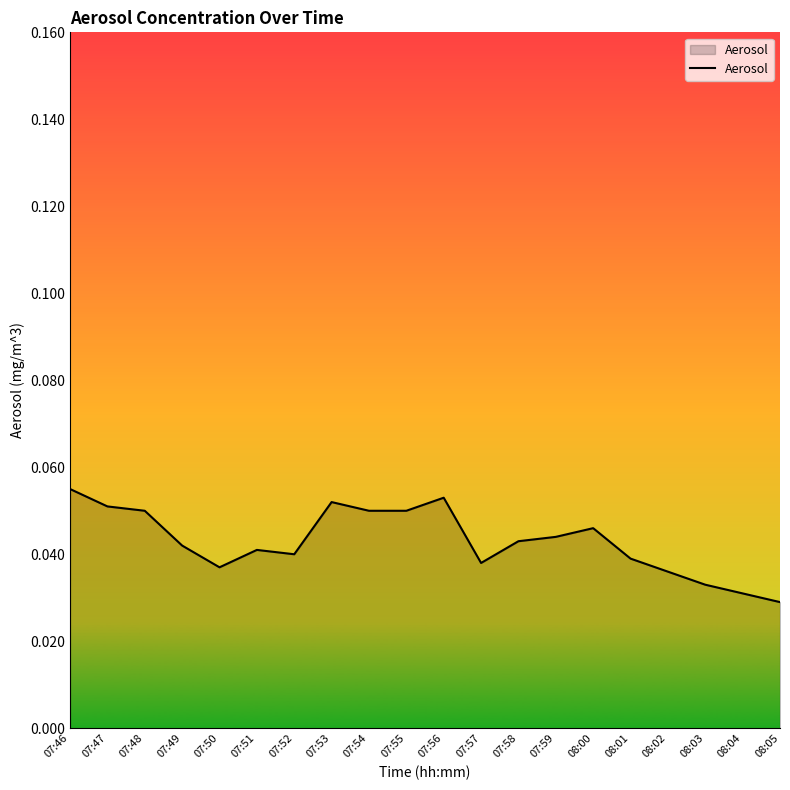

True or false: the data has more than 1 interior local peaks.

True